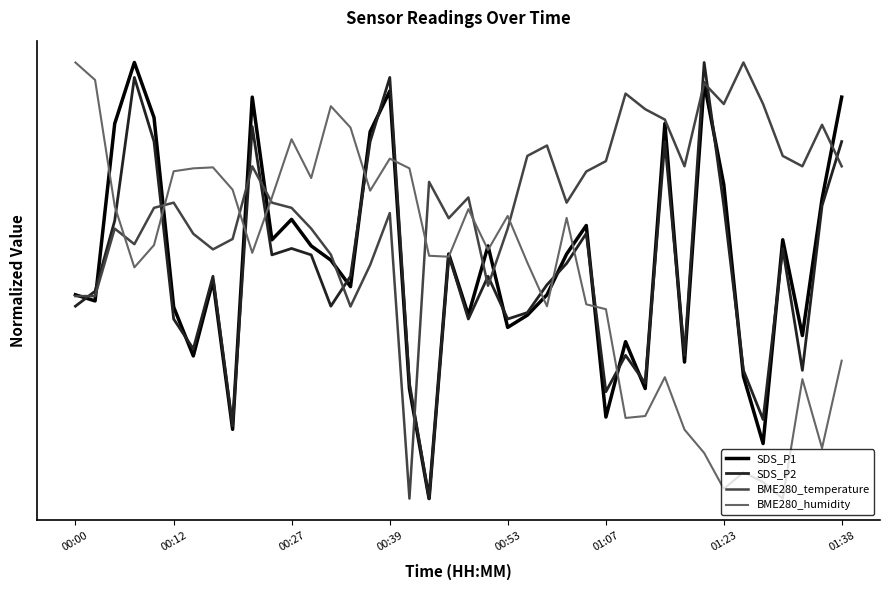

Does the chart have visible grid lines?

No